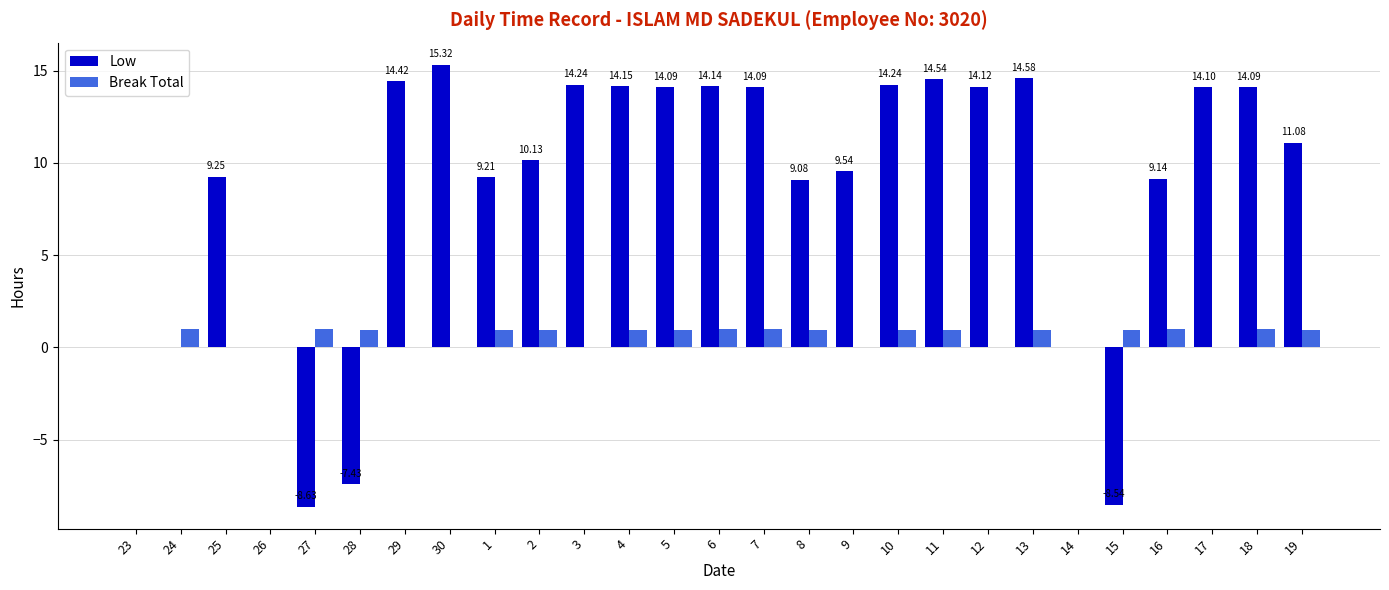

What is the total value across all series at 17?

14.1